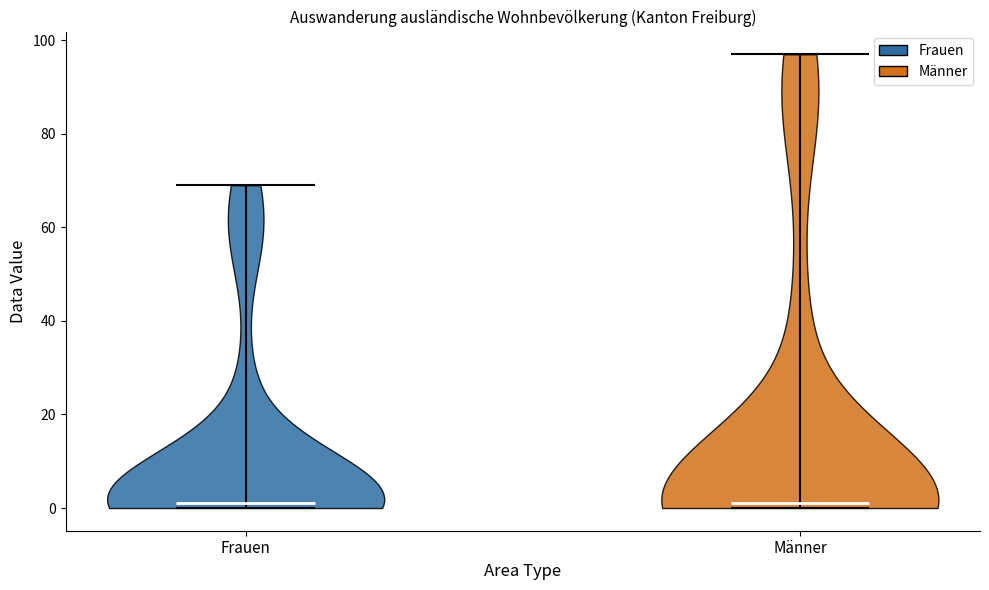

Reading left to right, read every violin against the y-axis: where its median line is, and the lowest and highest points it reaches. The values are not printed on the chart, so give them approximately, as read against the axis.

Frauen: median line 2, lowest point 0, highest point 70
Männer: median line 2, lowest point 0, highest point 98